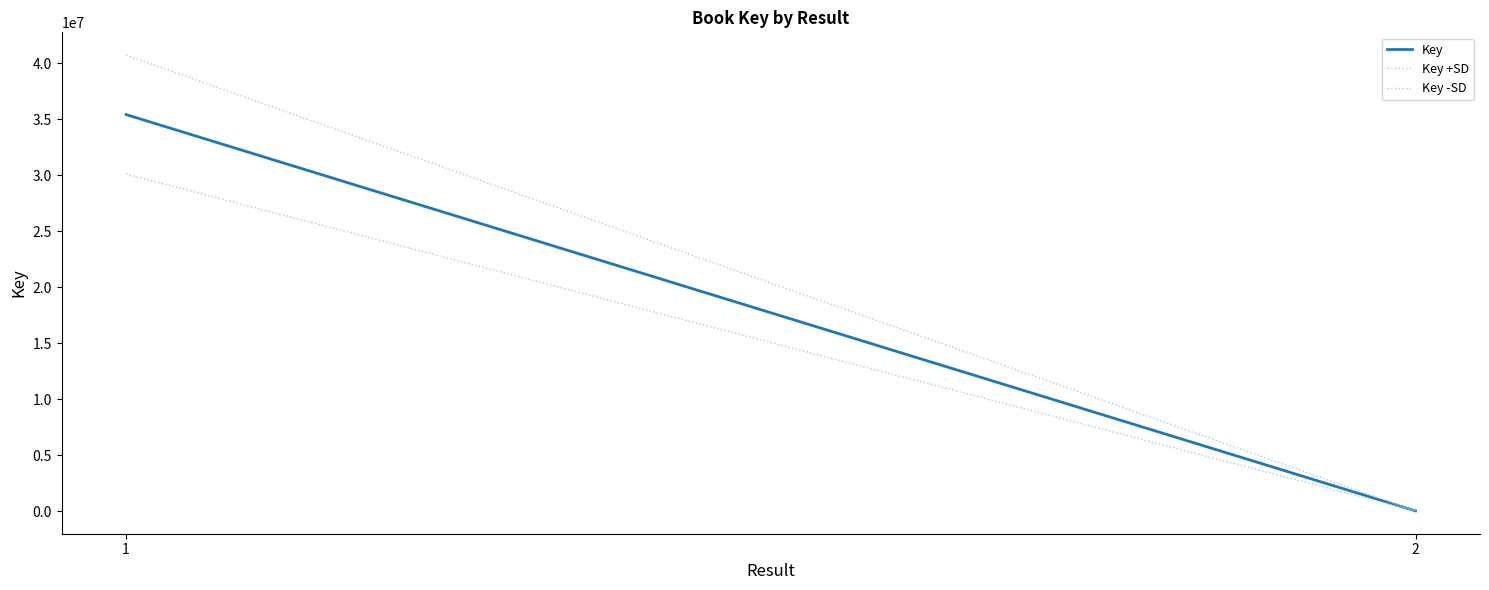

At which category is the sum across all series the highest?

1